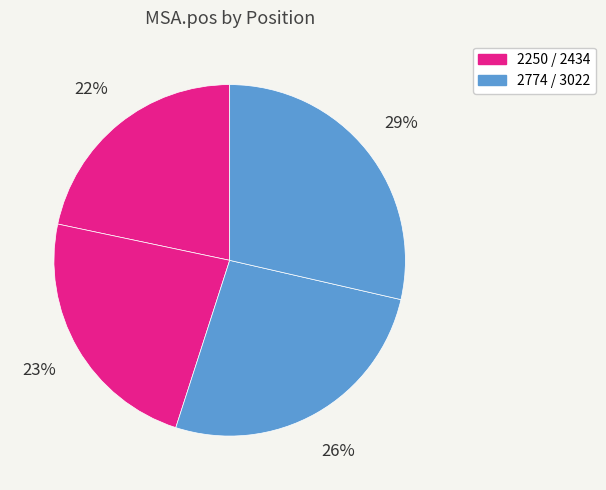

Does any single category account for the majority?

No